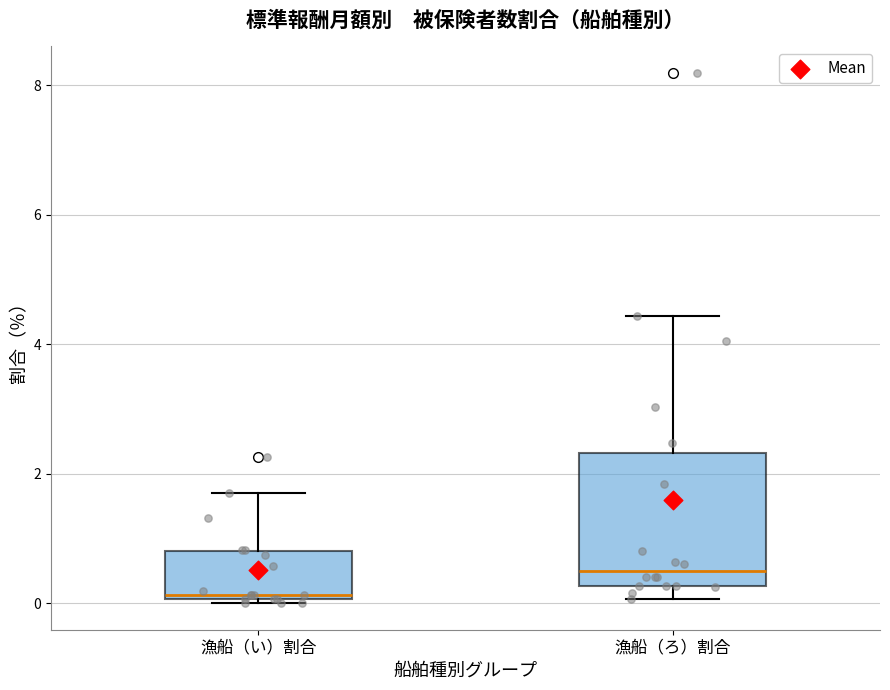

Where is the lower edge of the box for 漁船（い）割合 on the y-axis? The values are not printed on the chart, so give them approximately, as read against the axis.

0.0